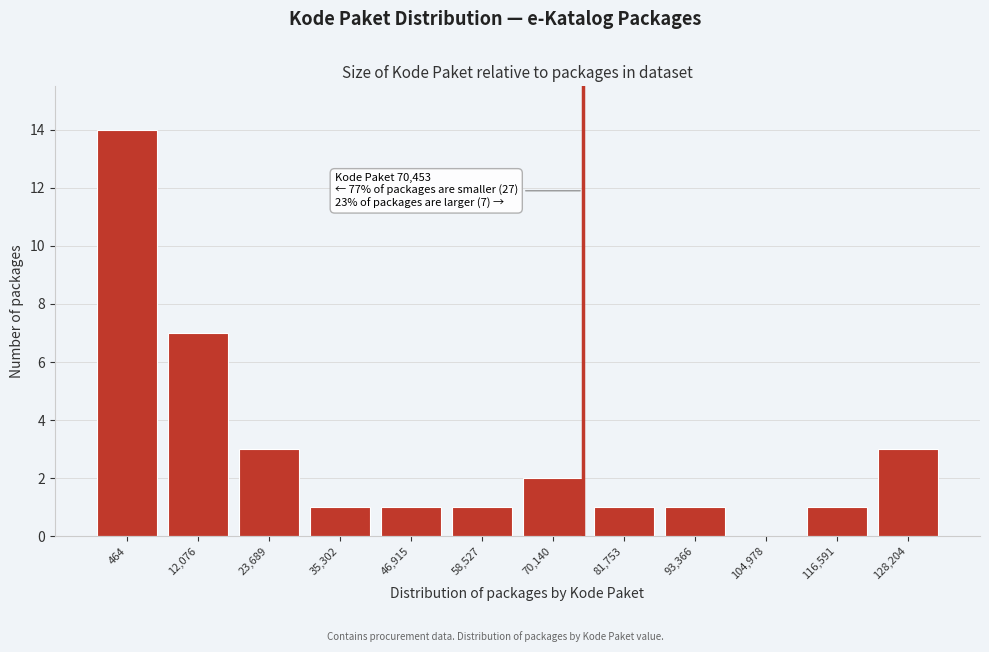

Reading left to right, transcribe all the data shown in this chart.

464=14	12,076=7	23,689=3	35,302=1	46,915=1	58,527=1	70,140=2	81,753=1	93,366=1	104,978=0	116,591=1	128,204=3